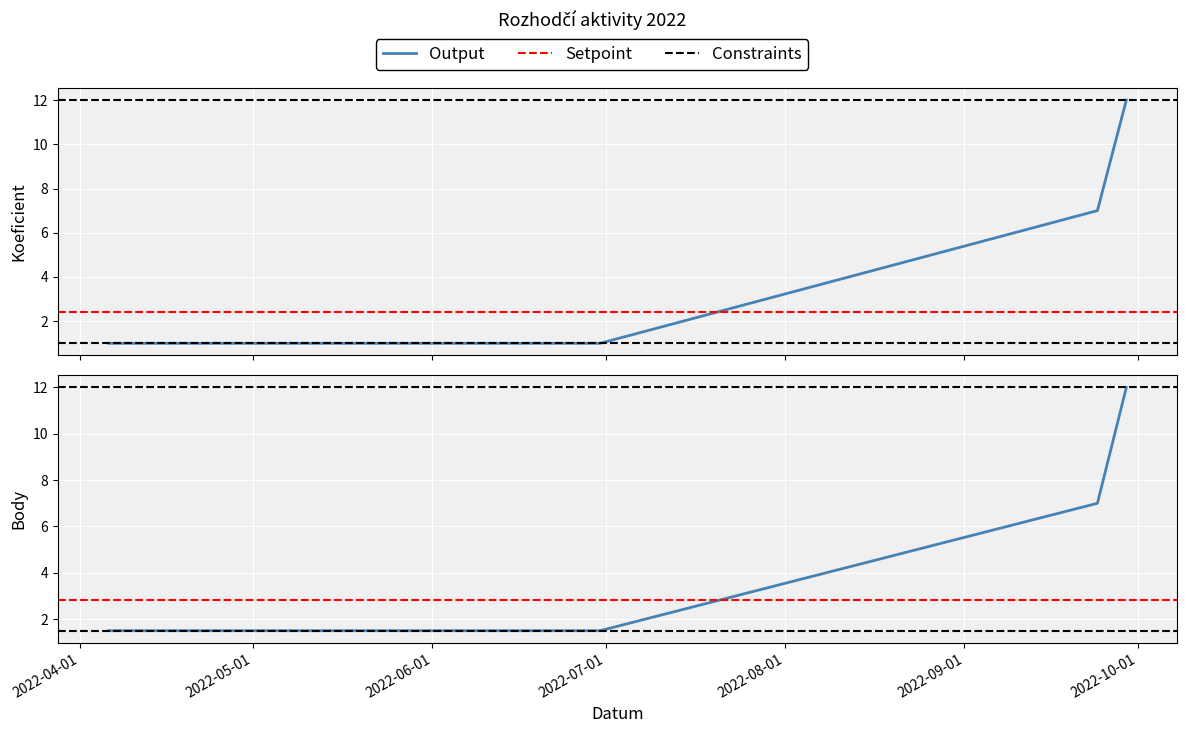

What value does the Koeficient series have at 2022-06-30?

1.0